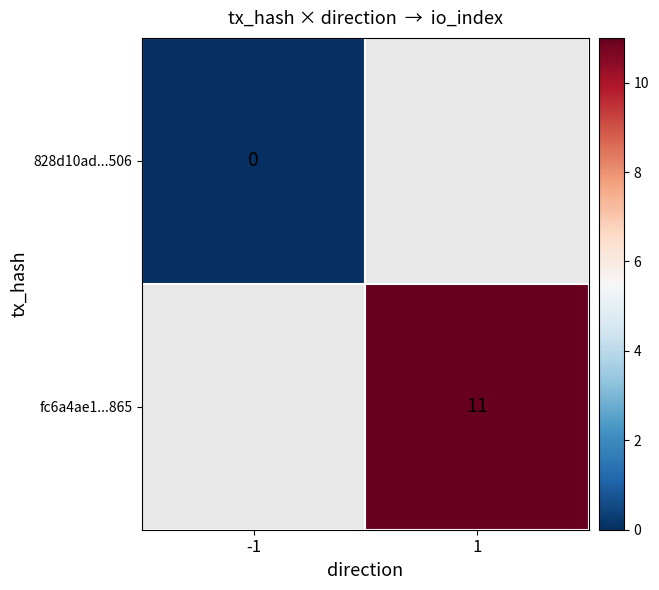

At how many categories does at least one series exceed 3?

1